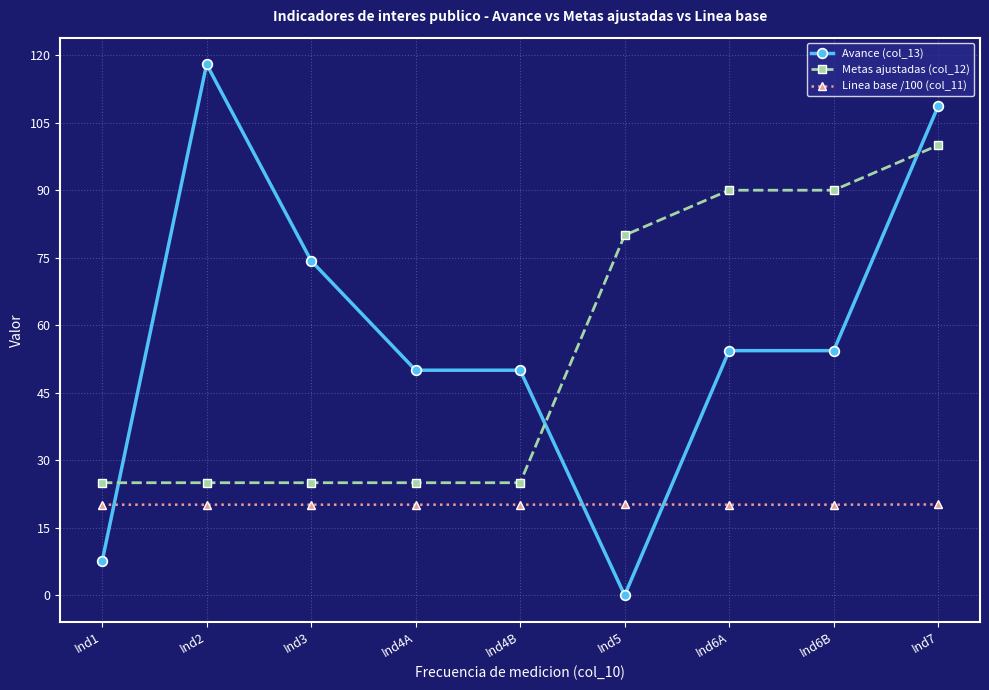

What is the value of the Linea base /100 (col_11) point at the 4th from the left?

20.1